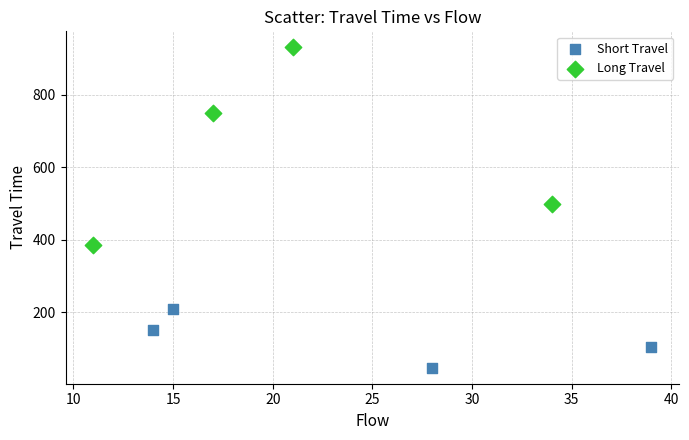

Which series contains the lowest Y value?

Short Travel